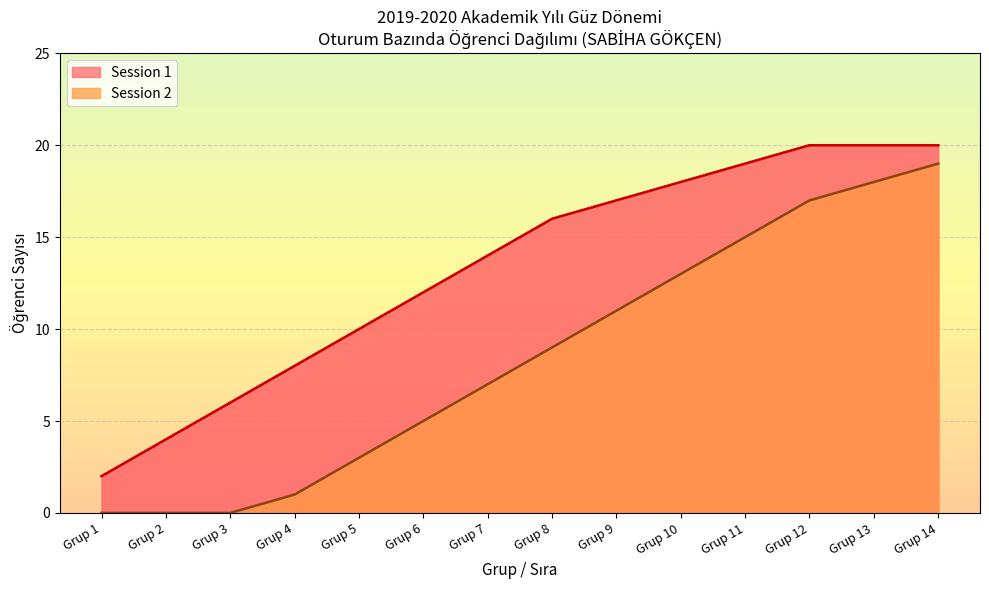

Where is Session 2 nearest to the value 9?

2019-09-21